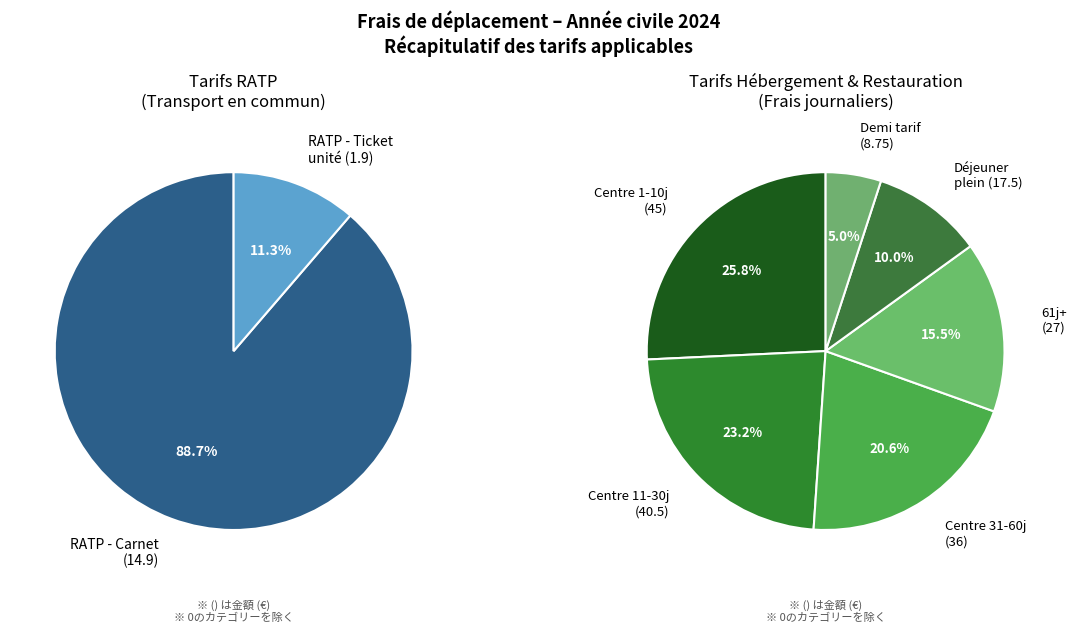

Which category has the biggest portion of the pie?

RATP - Carnet de 10 tickets